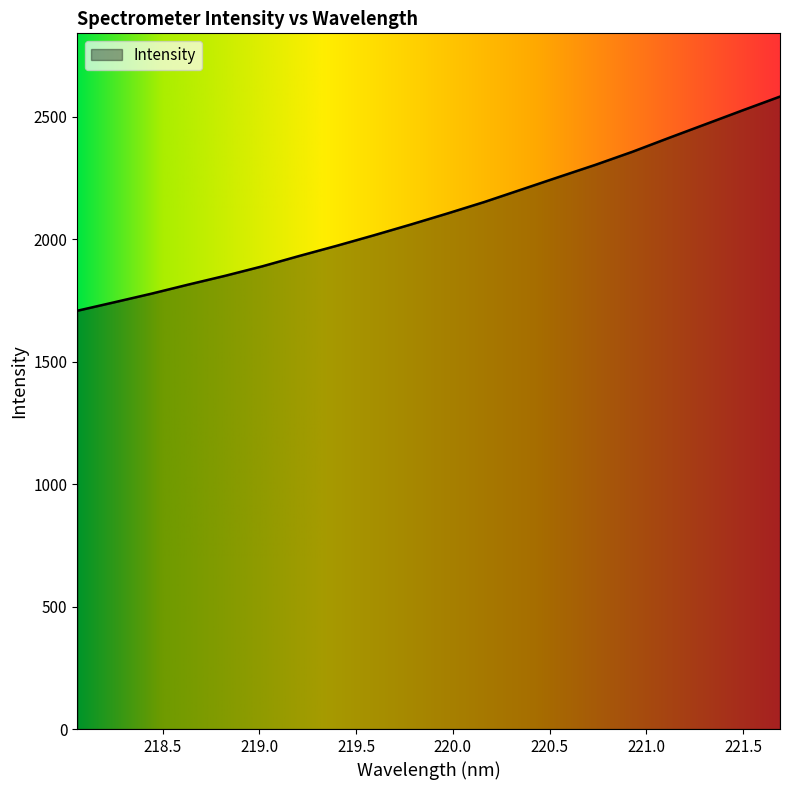

How many lines are shown in the chart?

1